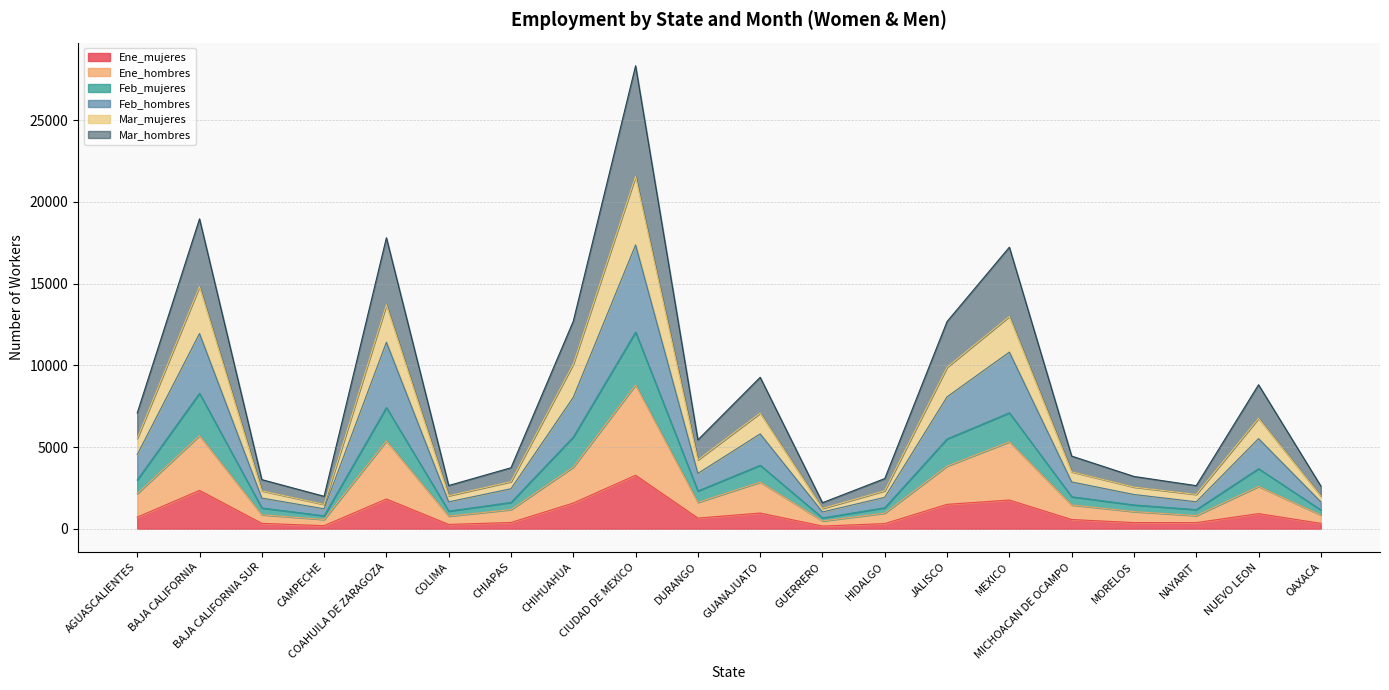

At which category is the sum across all series the highest?

CIUDAD DE MEXICO